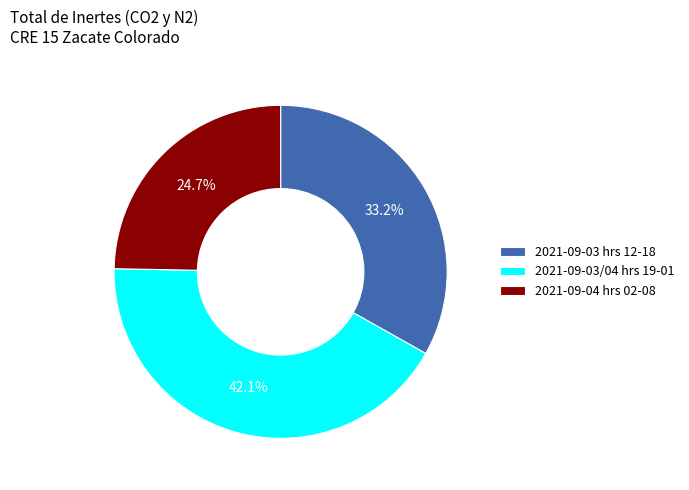

Approximately how many times larger is the value at 2021-09-03/04 hrs 19-01 compared to 2021-09-04 hrs 02-08?

1.7